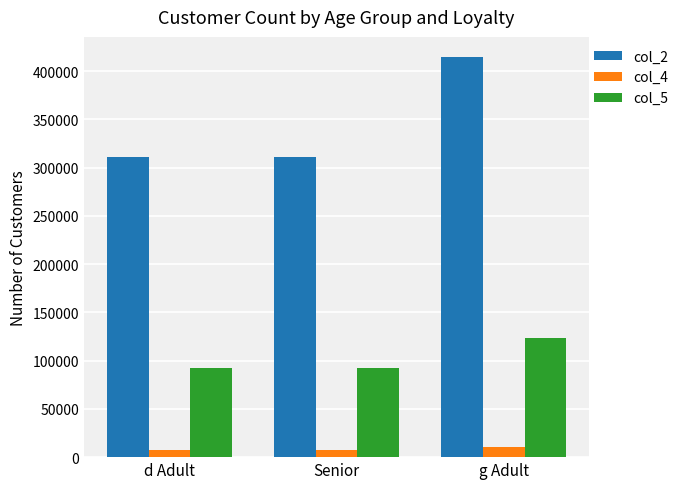

What is the difference between the second highest and minimum values in the col_2 series?

36